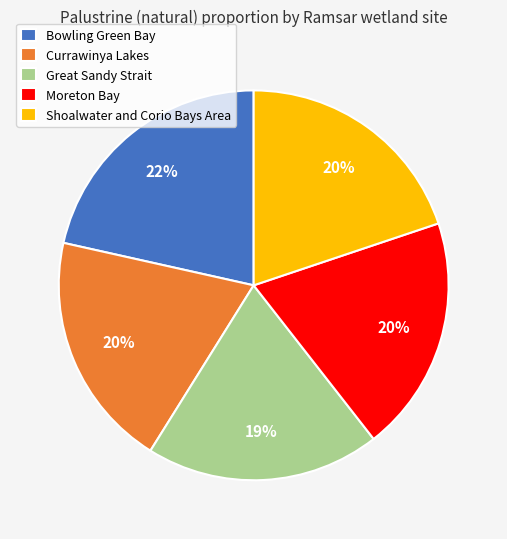

Which slice is the largest?

Bowling Green Bay